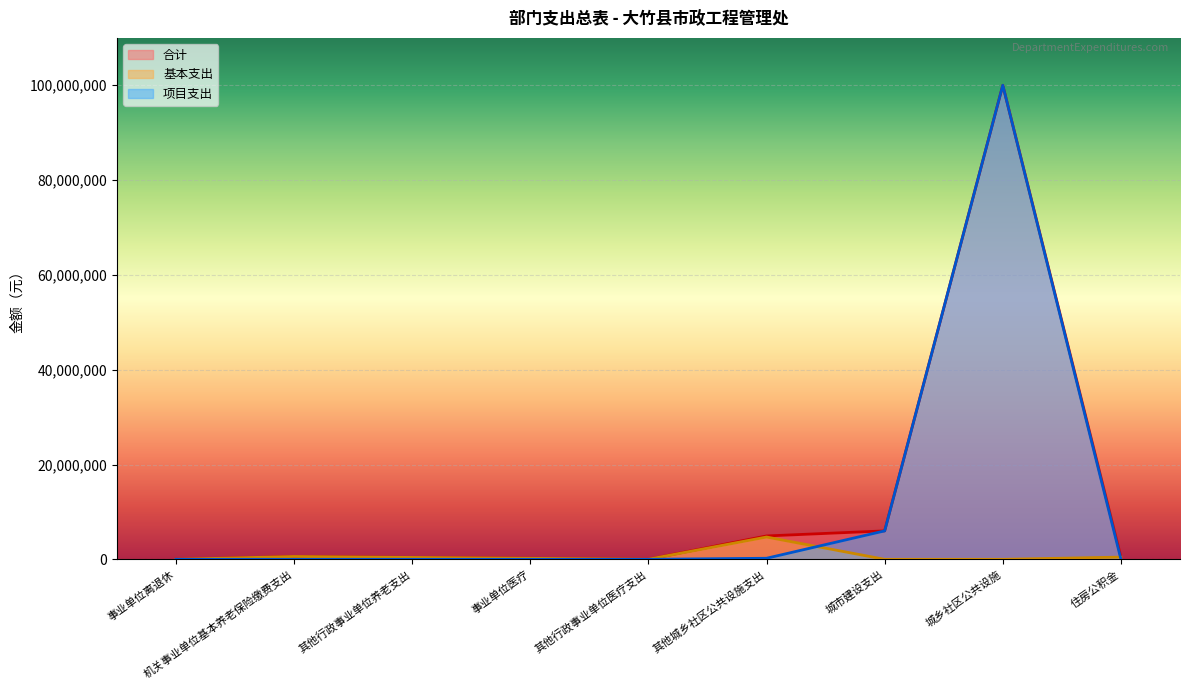

List the series in order of their peak value, lowest first.

基本支出, 合计, 项目支出